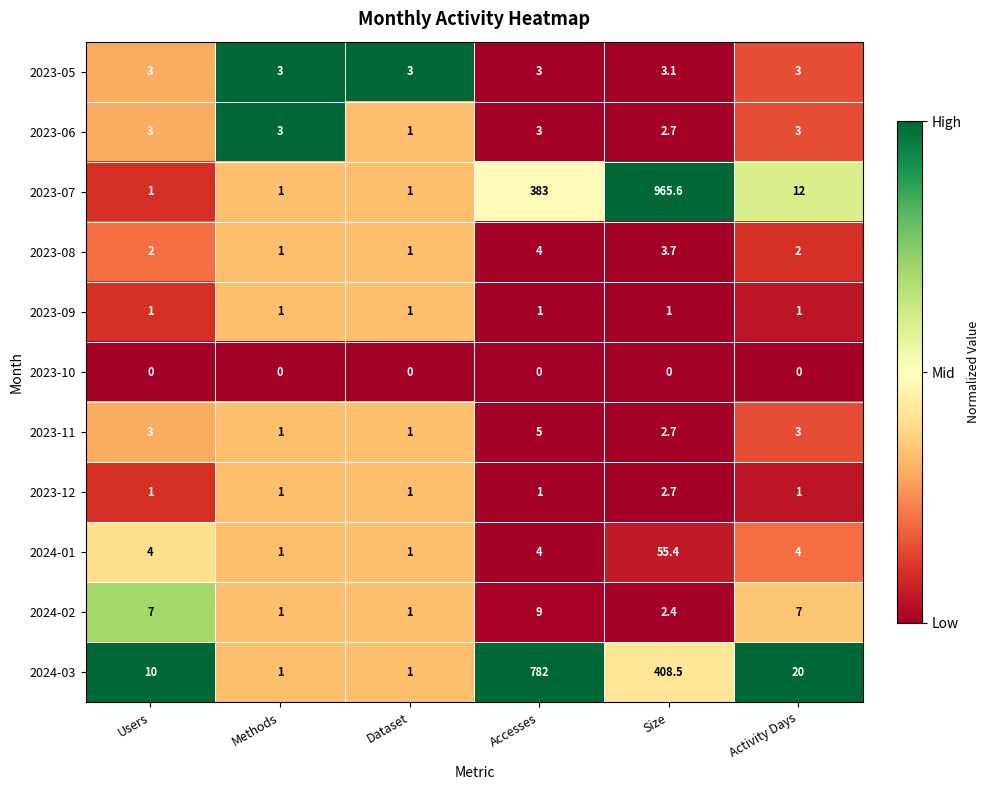

Rank the series by their maximum value, from lowest to highest.

2023-10, 2023-09, 2023-12, 2023-06, 2023-05, 2023-08, 2023-11, 2024-02, 2024-01, 2024-03, 2023-07